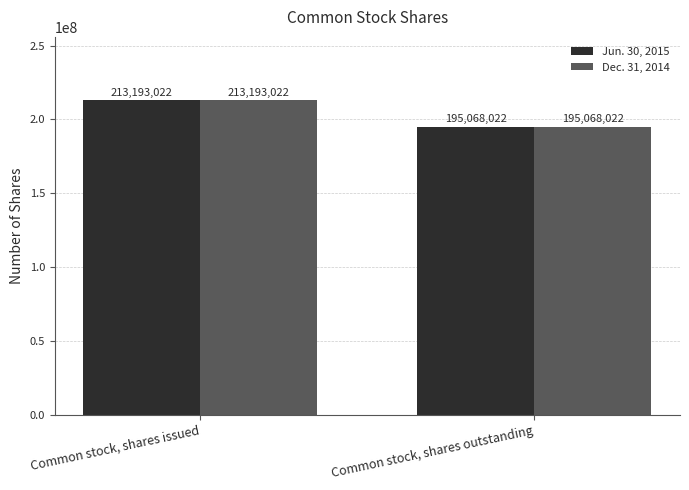

Which category has the lowest value across all series?

Common stock, shares outstanding